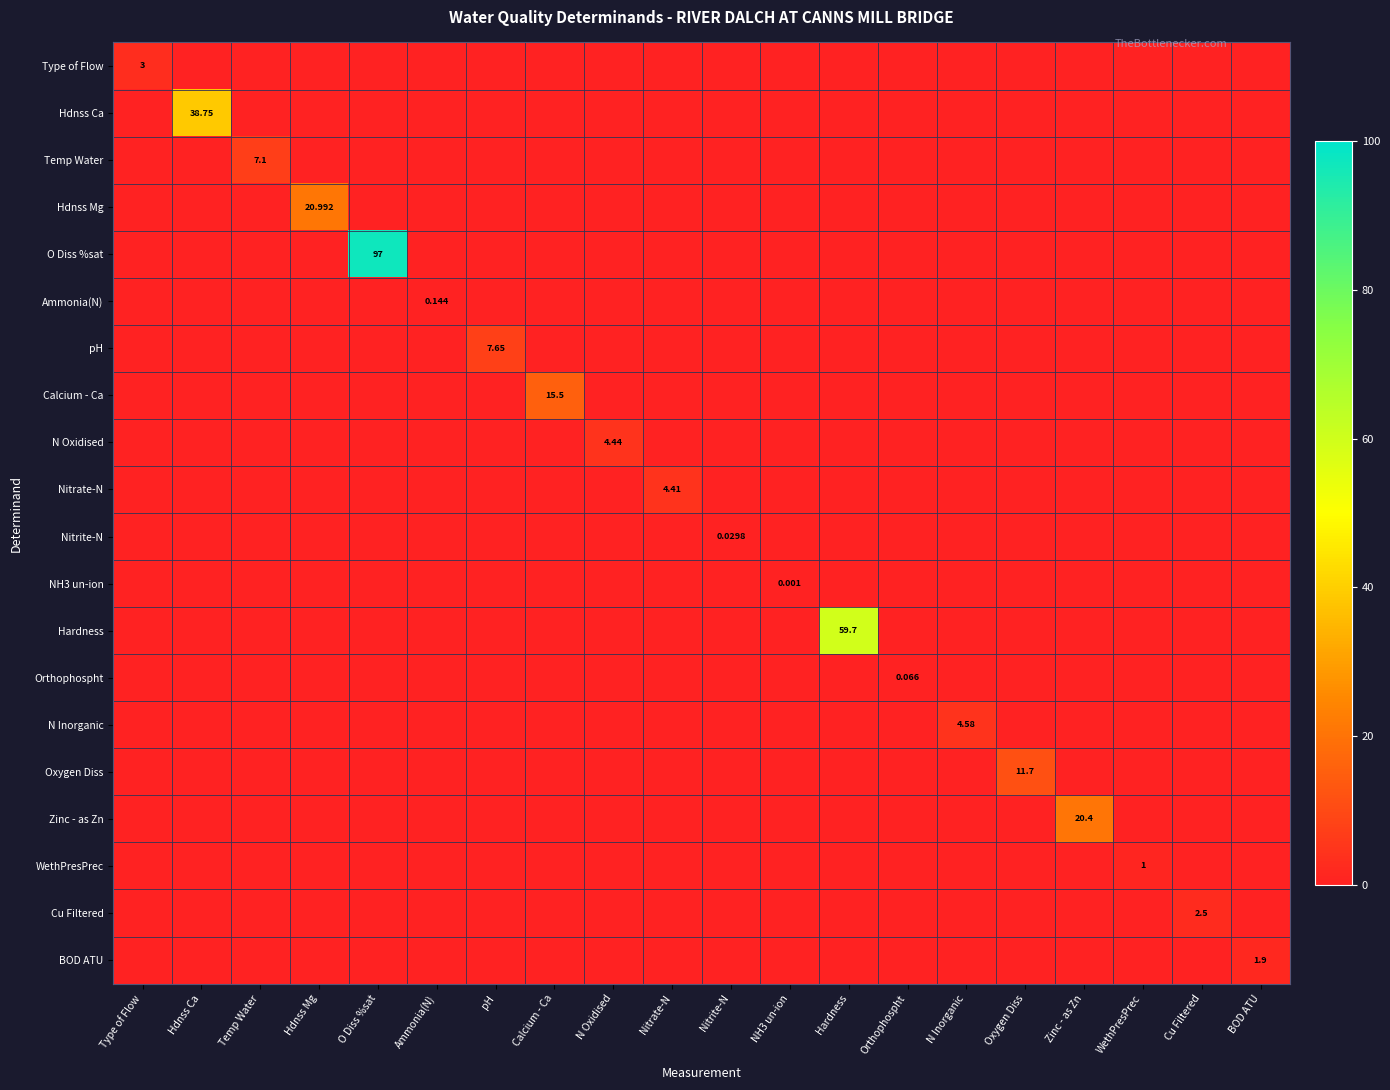

True or false: pH has a value of 0.0 at Ammonia(N).

True